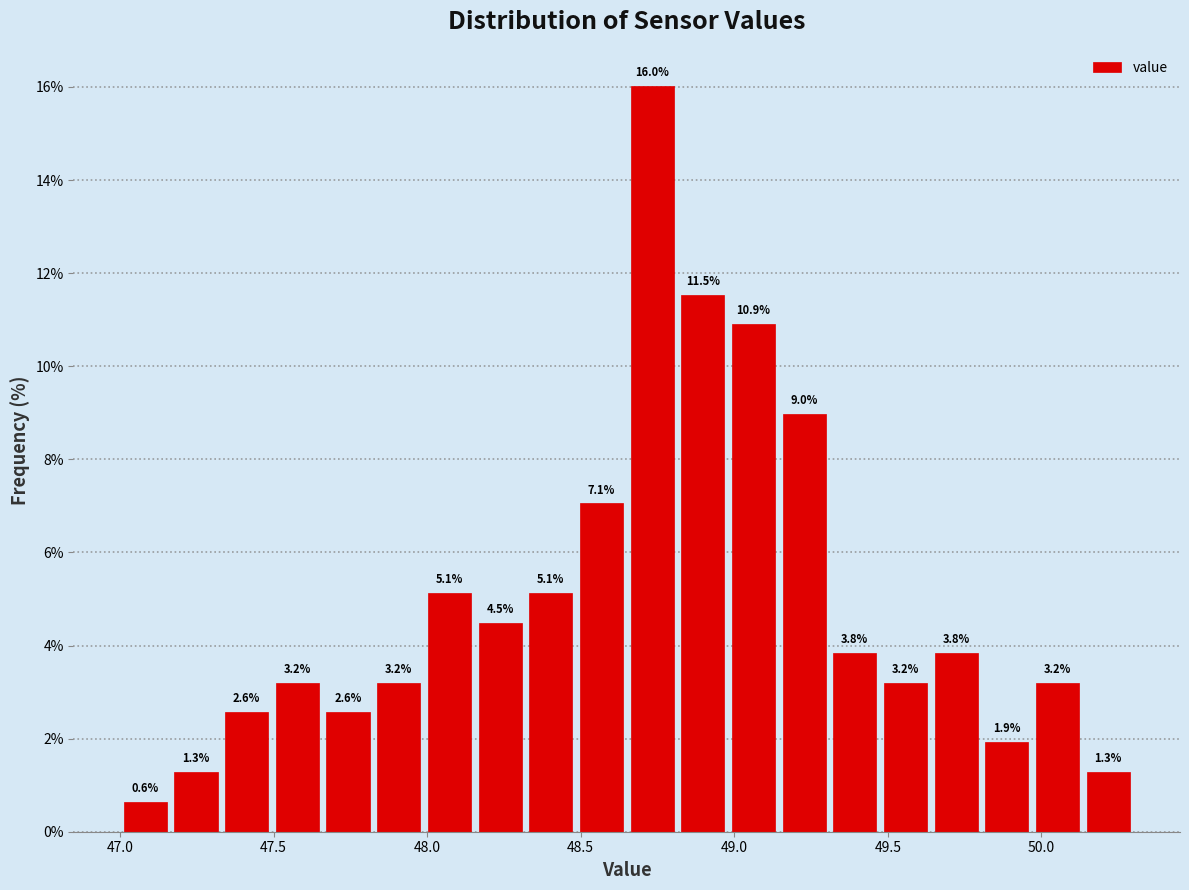

Around what value on the x-axis is the tallest bar? Give the approximate position of its centre, as read against the axis.

48.75